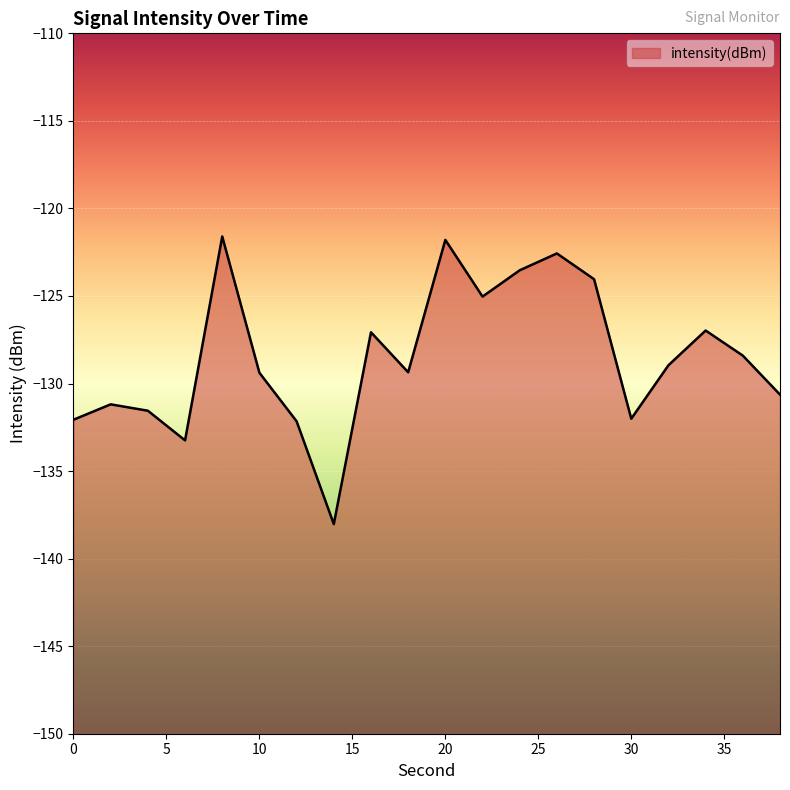

What is the difference between the maximum and minimum values?

16.4